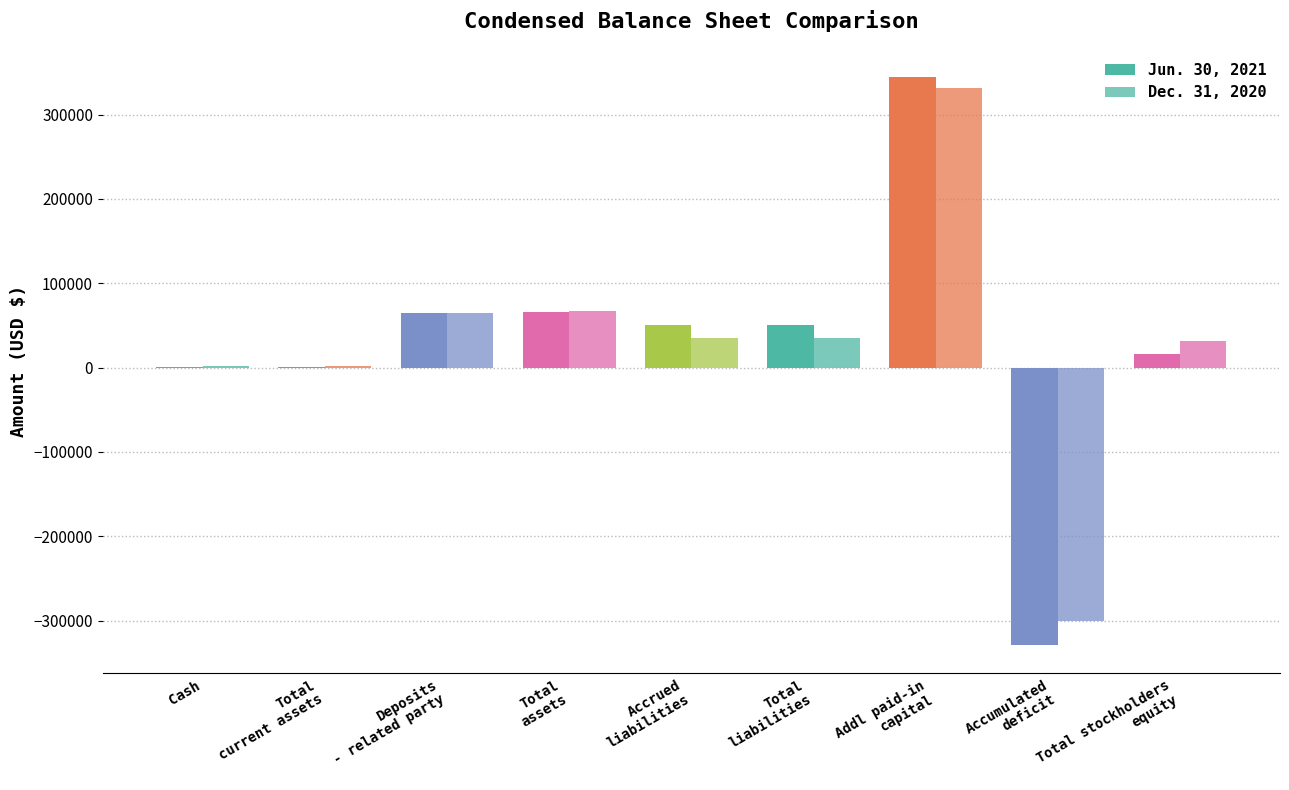

How many categories are shown in the chart?

9